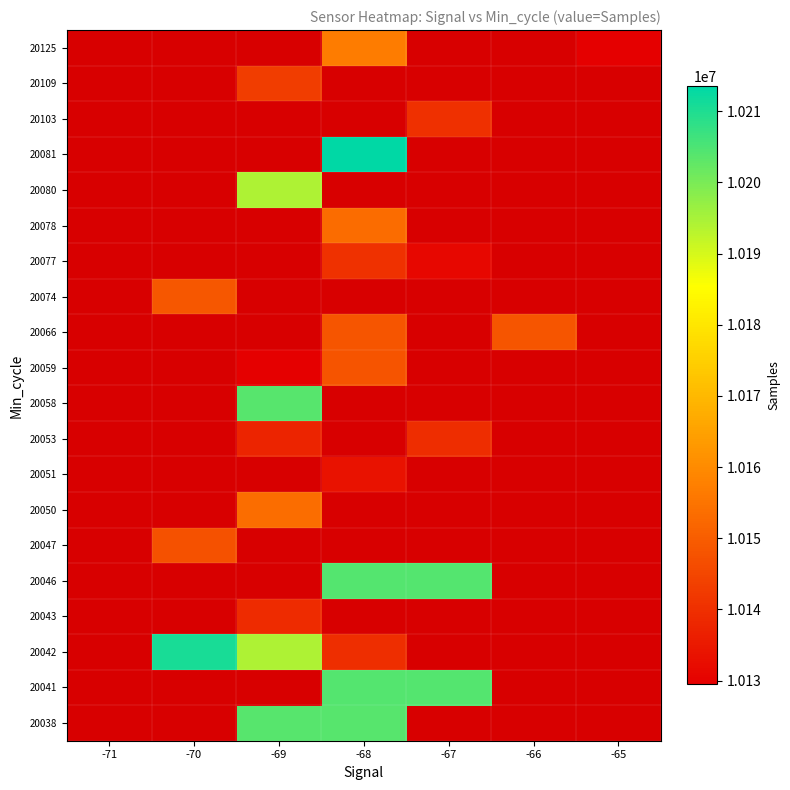

What is the total value across all series at -65?

10129458